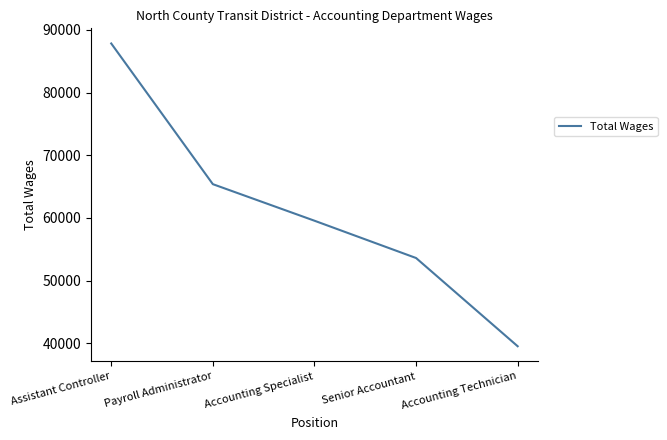

What is the sum of all values?

305951